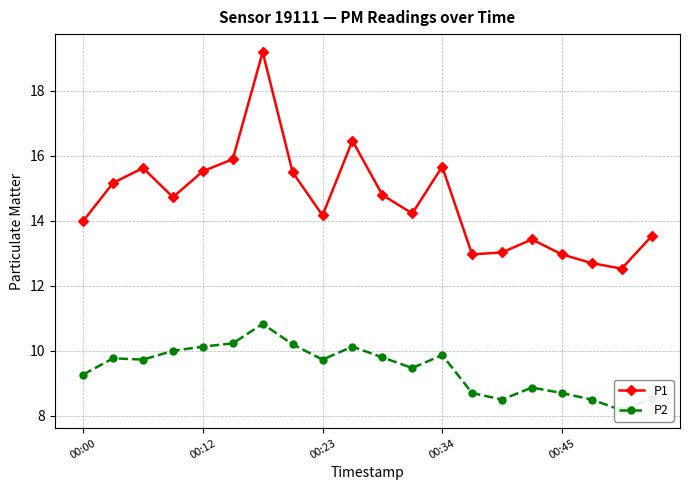

List the series in order of their overall mean, highest first.

P1, P2